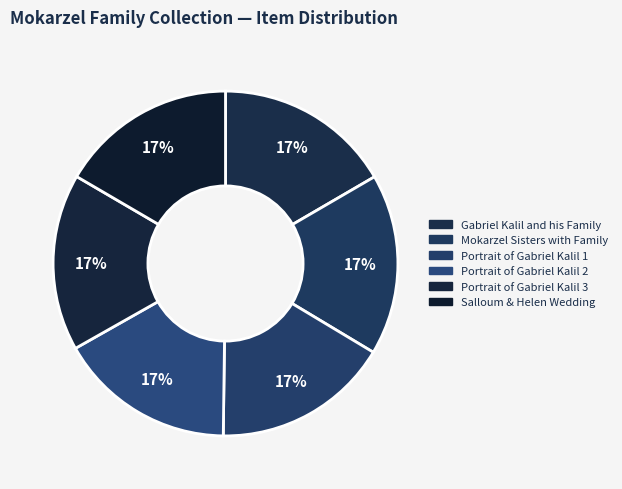

Which category has the biggest portion of the pie?

Mokarzel Sisters with Family